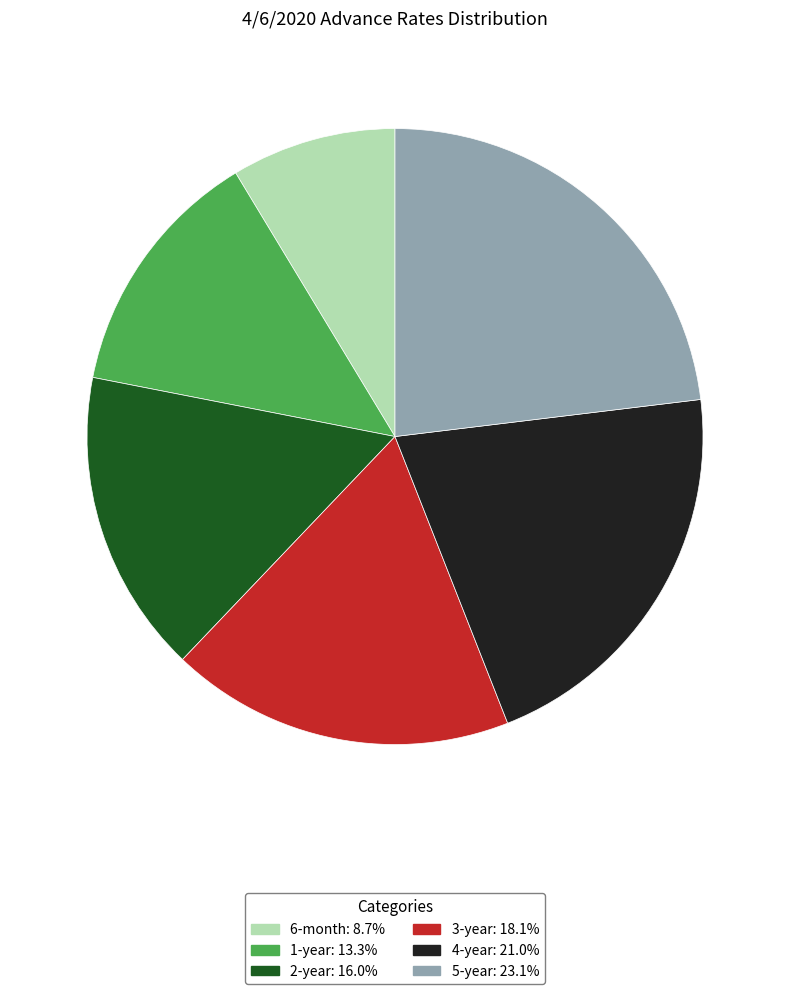

Rank the categories by value from highest to lowest.

5-year, 4-year, 3-year, 2-year, 1-year, 6-month